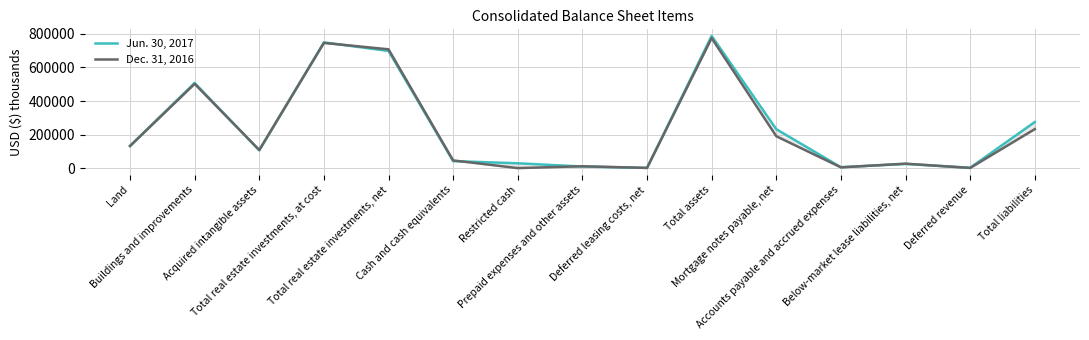

Which series ends up on top after the final intersection of Dec. 31, 2016 and Jun. 30, 2017?

Jun. 30, 2017